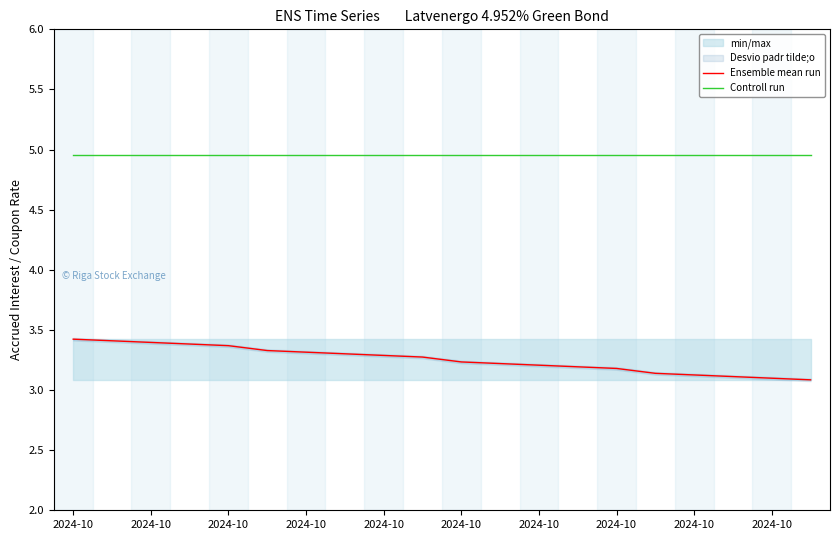

True or false: Controll run has more than 2 points higher than both neighbors.

False